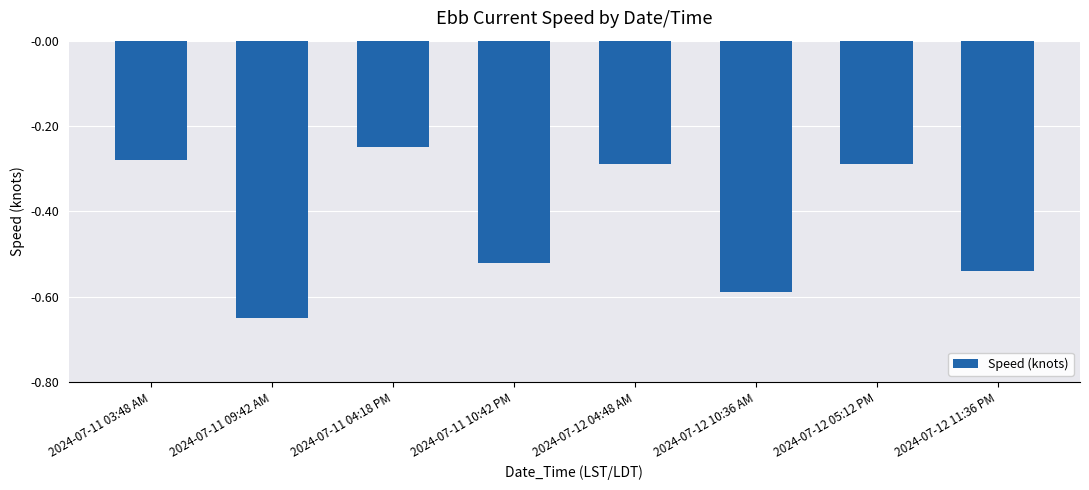

What is the change in value from 2024-07-11 03:48 AM to 2024-07-11 09:42 AM?

-0.4